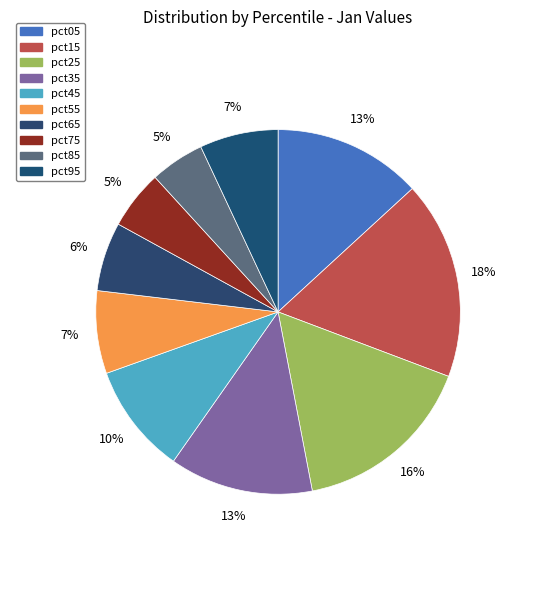

Is there any slice that represents more than half of the pie?

No